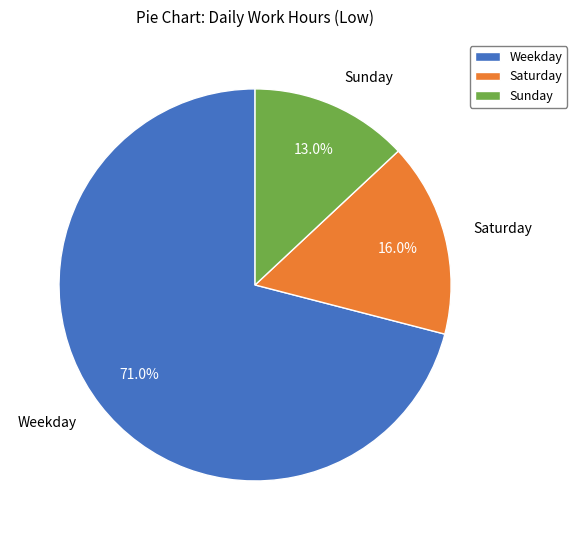

Which slice is the largest?

Weekday